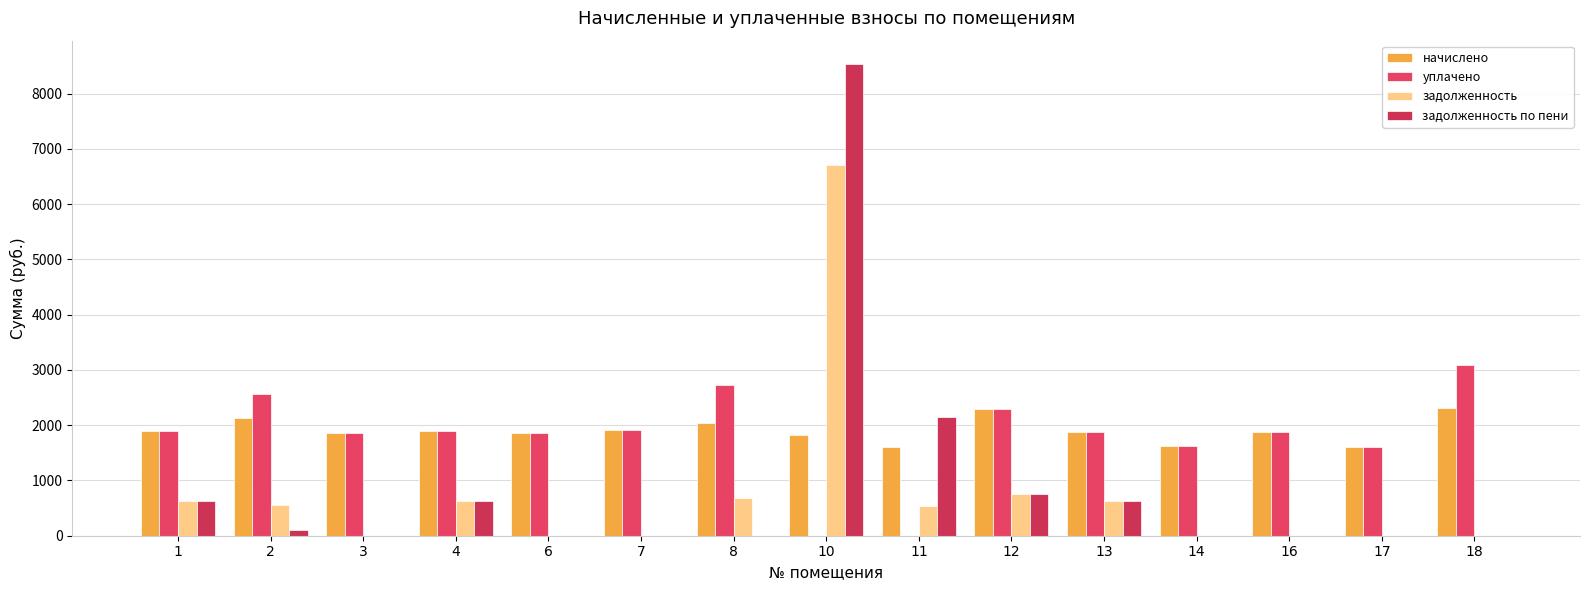

How many distinct data groups are displayed?

4